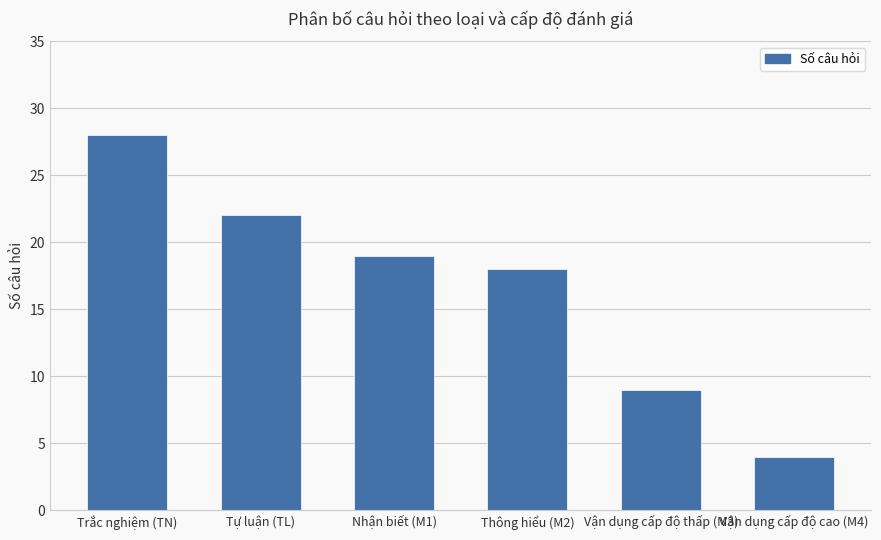

The chart shows a value of 43 at Trắc nghiệm (TN). True or false?

False